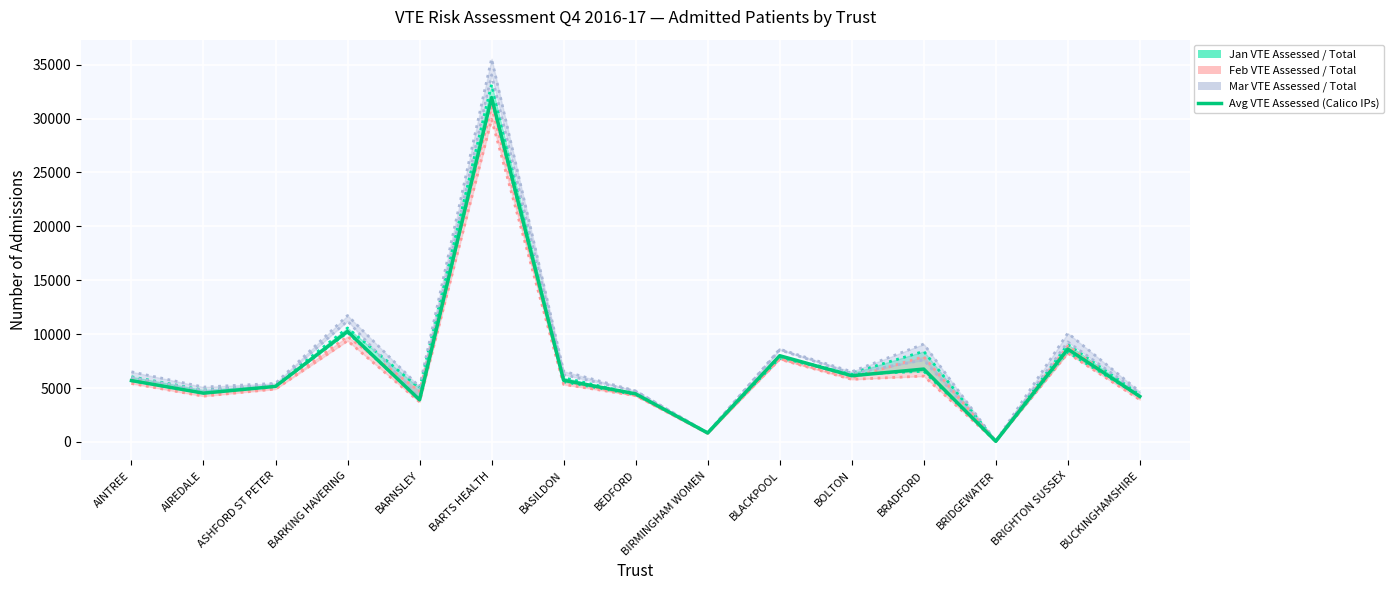

What is the label of the 5th point from the right?

BOLTON